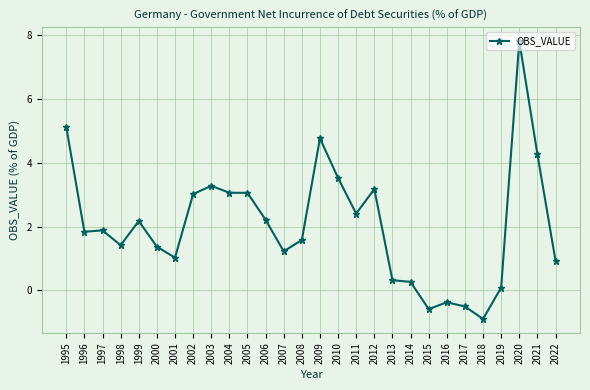

How many distinct data groups are displayed?

1